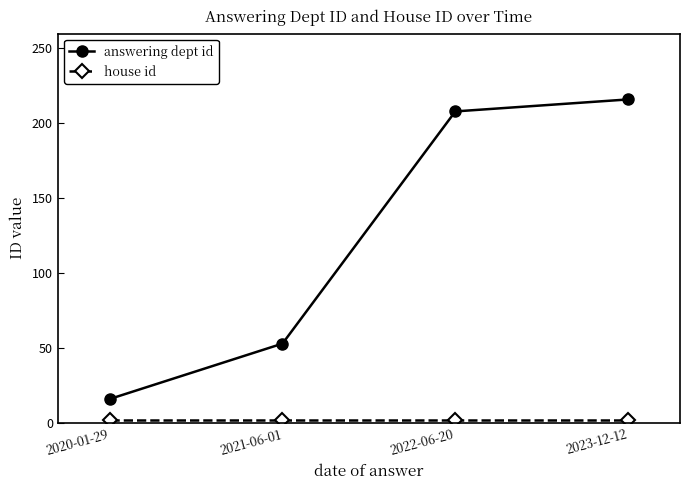

True or false: answering dept id has a value of 93 at 2022-06-20.

False